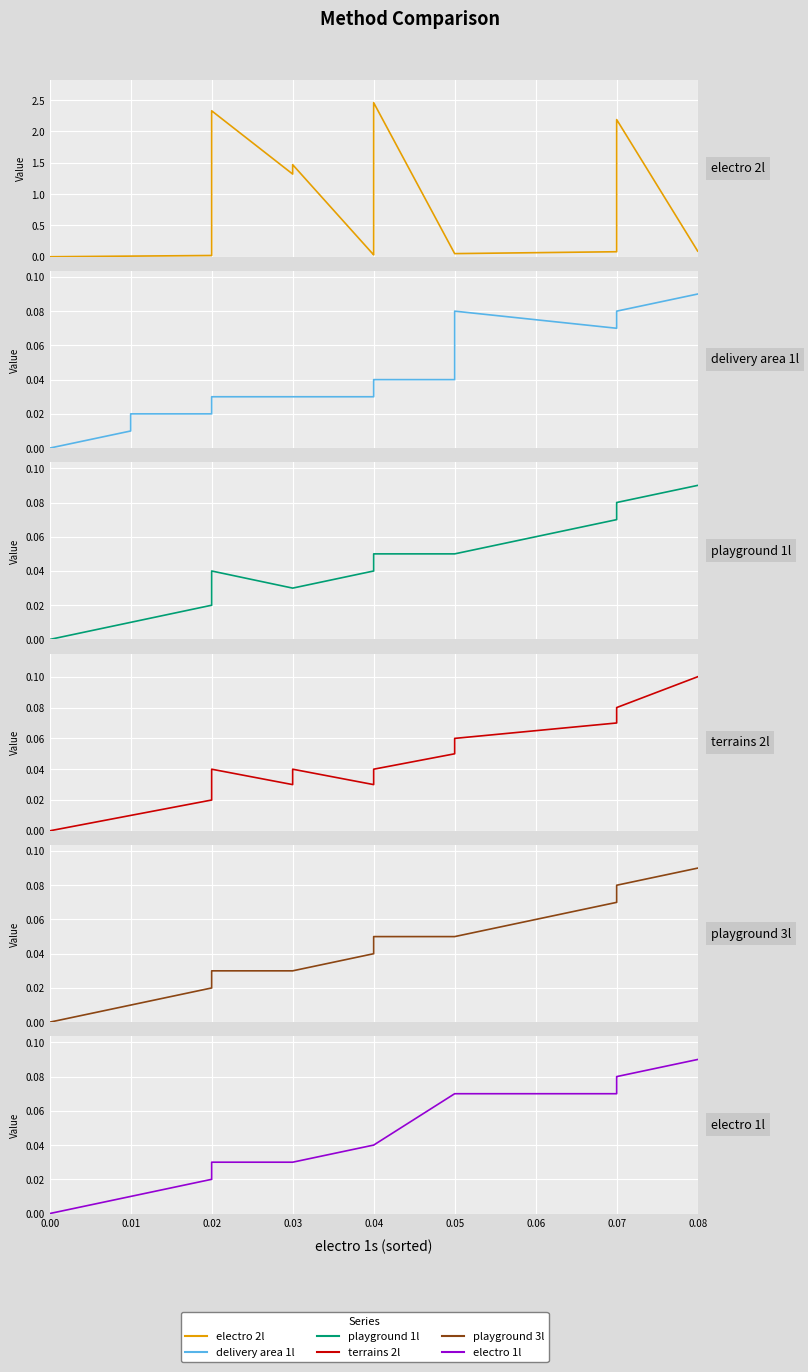

The delivery area 1l series shows 0.0 at 0.07. True or false?

False